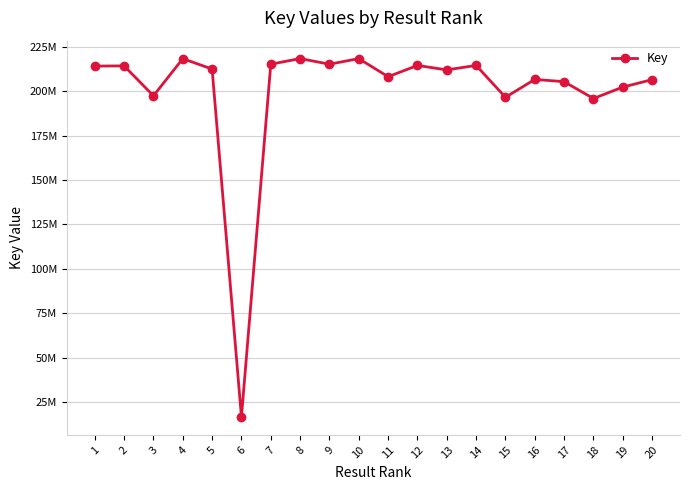

Is this an area chart (filled region under the line)?

No